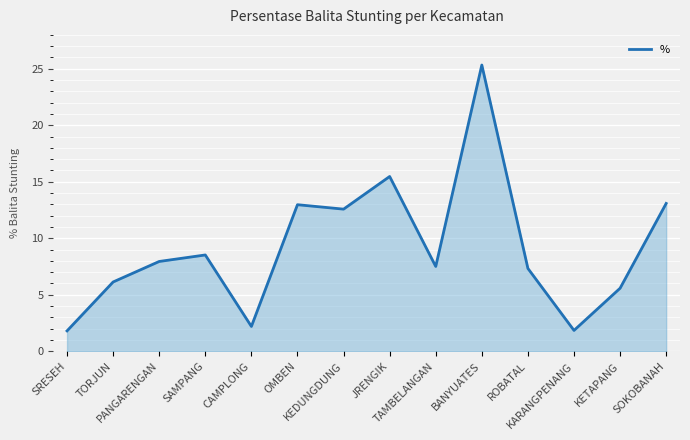

What is the greatest value displayed?

25.3